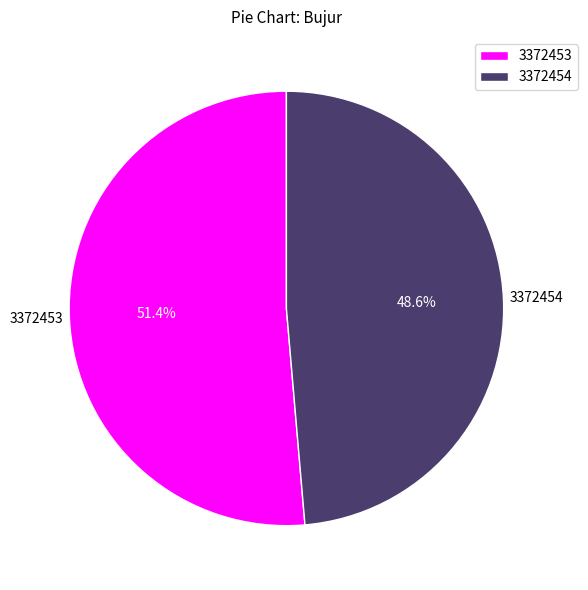

Is it true that 3372453 is 51% of the pie?

True